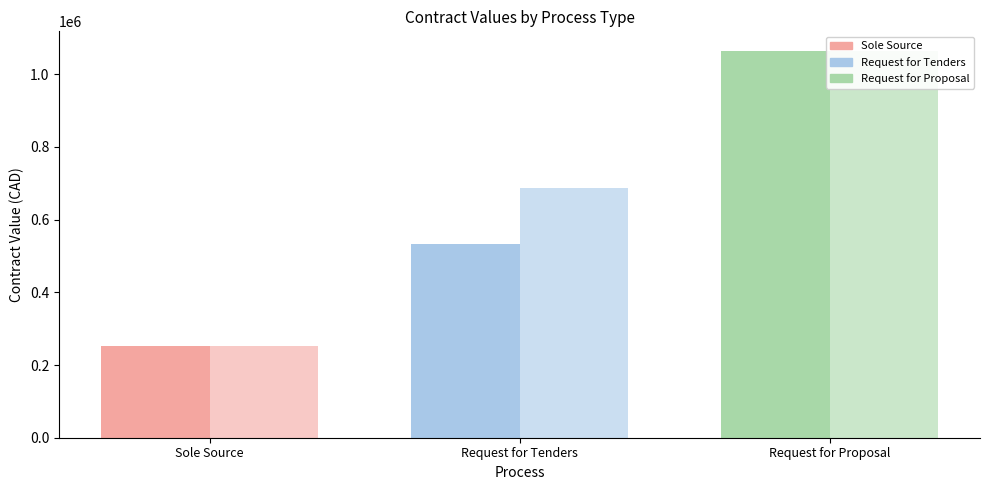

Reading right to left, transcribe all the data shown in this chart.

original_value: Request for Proposal=1064610.6	Request for Tenders=533170.0	Sole Source=251825.0
current_value: Request for Proposal=1064610.6	Request for Tenders=685562.0	Sole Source=251825.0